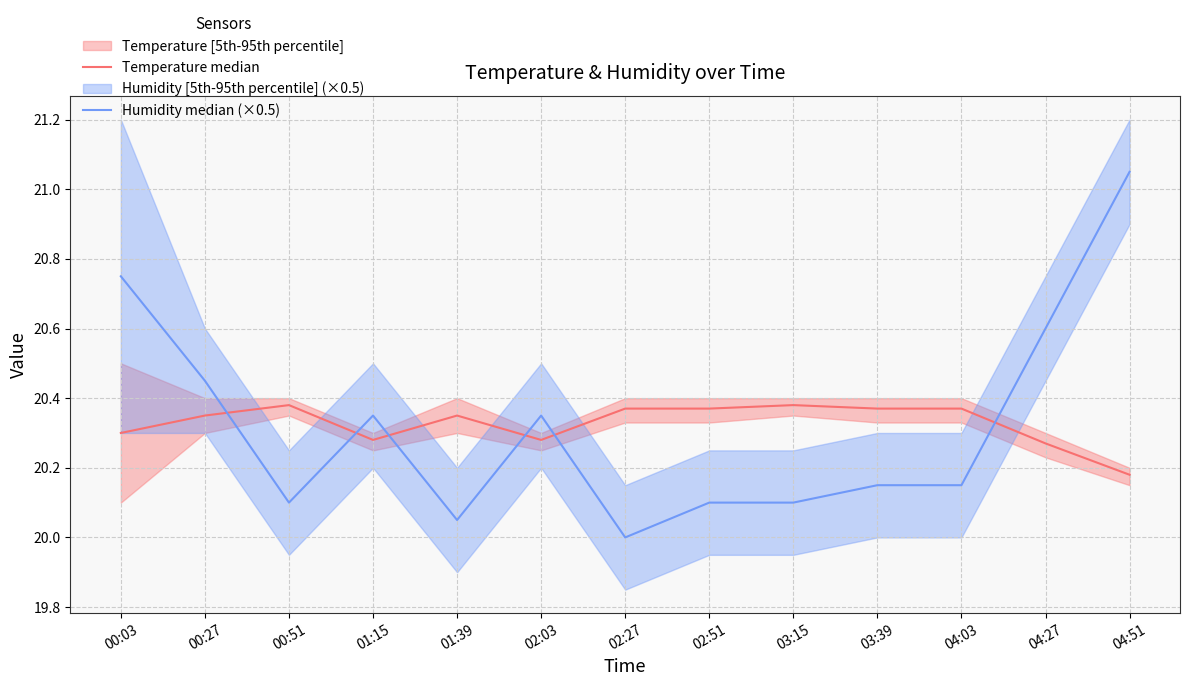

How many distinct data groups are displayed?

2